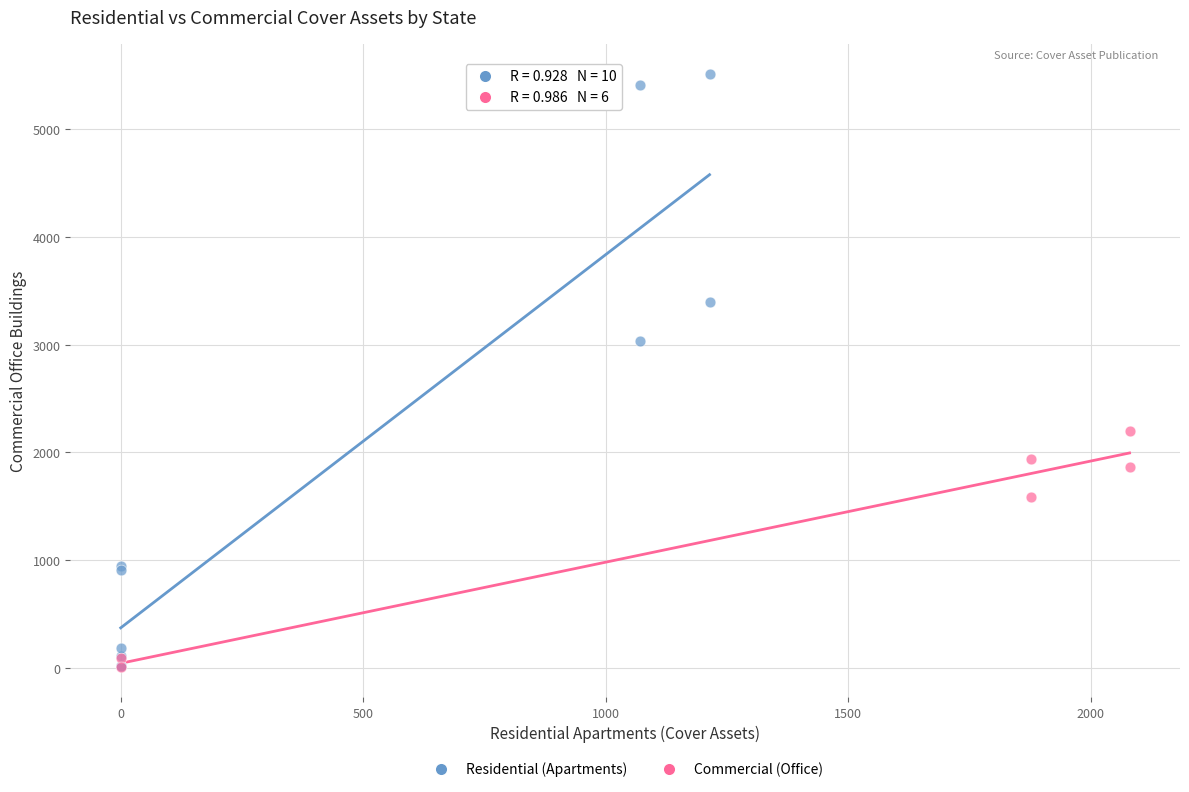

Which series has the largest Y range (max minus min)?

Residential (Apartments)